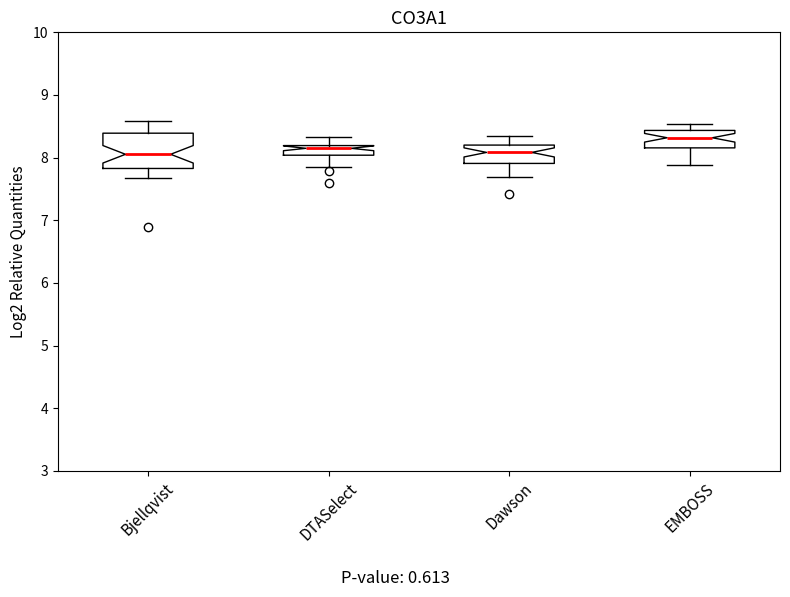

Reading left to right, read every box against the y-axis: the position of its median line, the range the box covers, and the ends of its whiskers. The values are not printed on the chart, so give them approximately, as read against the axis.

Bjellqvist: median 8.1, box 7.8 to 8.4, whiskers 7.7 to 8.6
DTASelect: median 8.1, box 8.0 to 8.2, whiskers 7.8 to 8.3
Dawson: median 8.1, box 7.9 to 8.2, whiskers 7.7 to 8.3
EMBOSS: median 8.3, box 8.2 to 8.4, whiskers 7.9 to 8.5